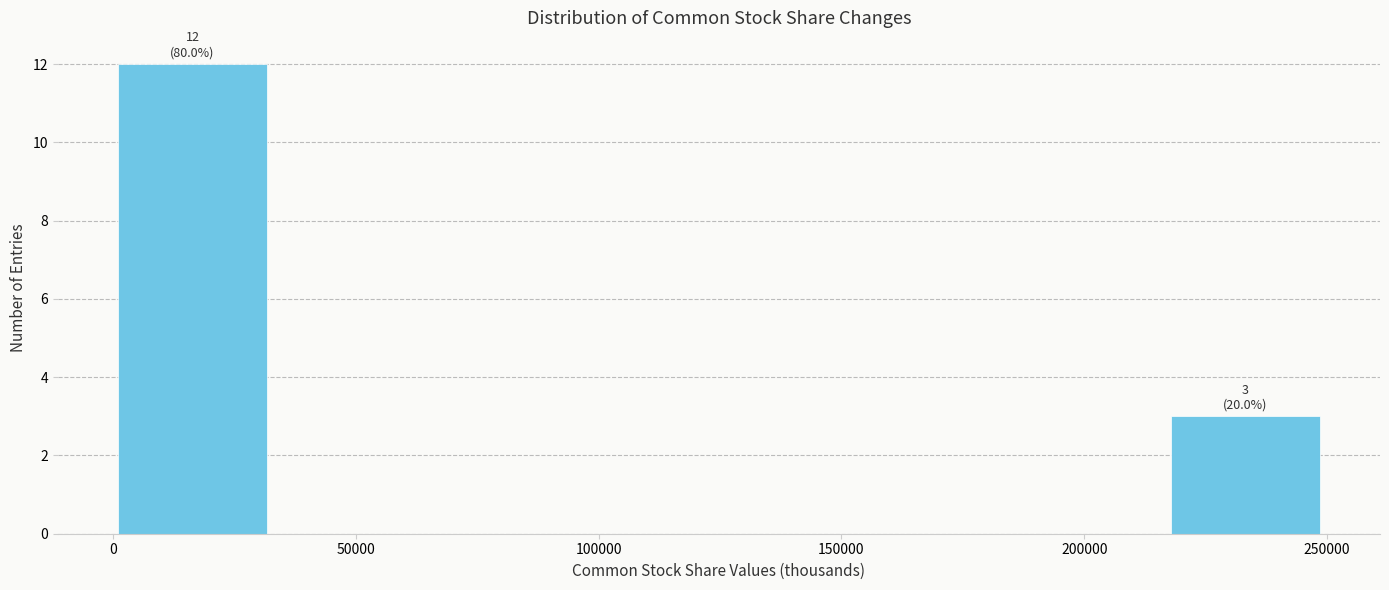

Over which range of the x-axis is the bar tallest?

0 to 35000